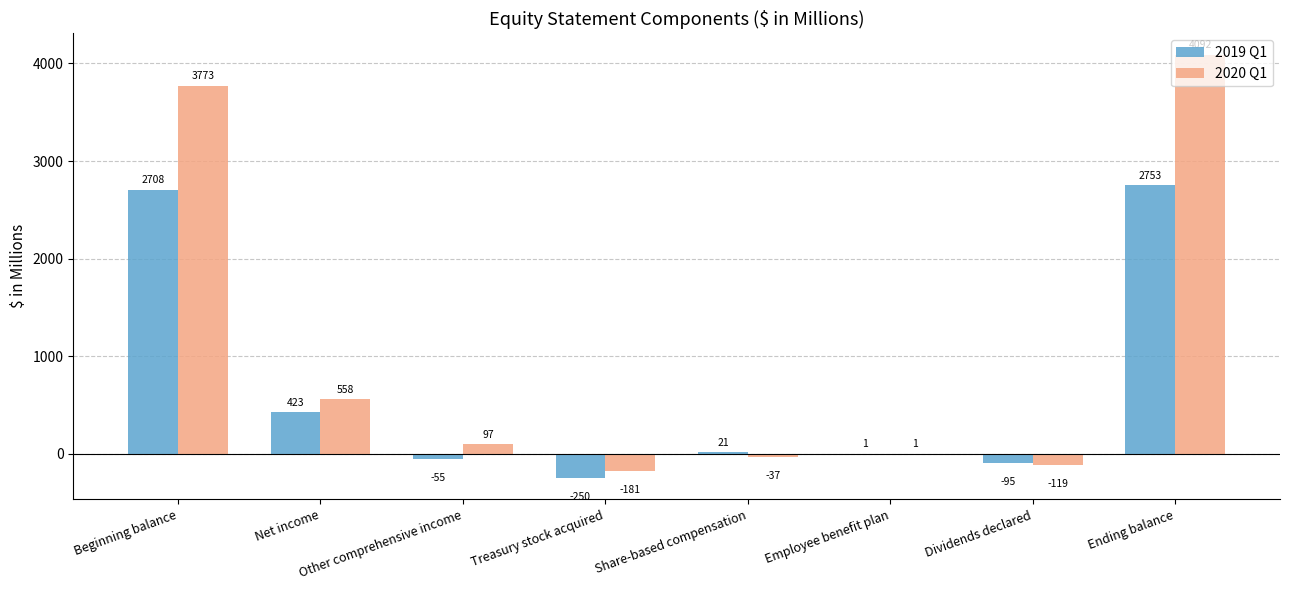

Which series has the largest total across all categories?

2020 Q1